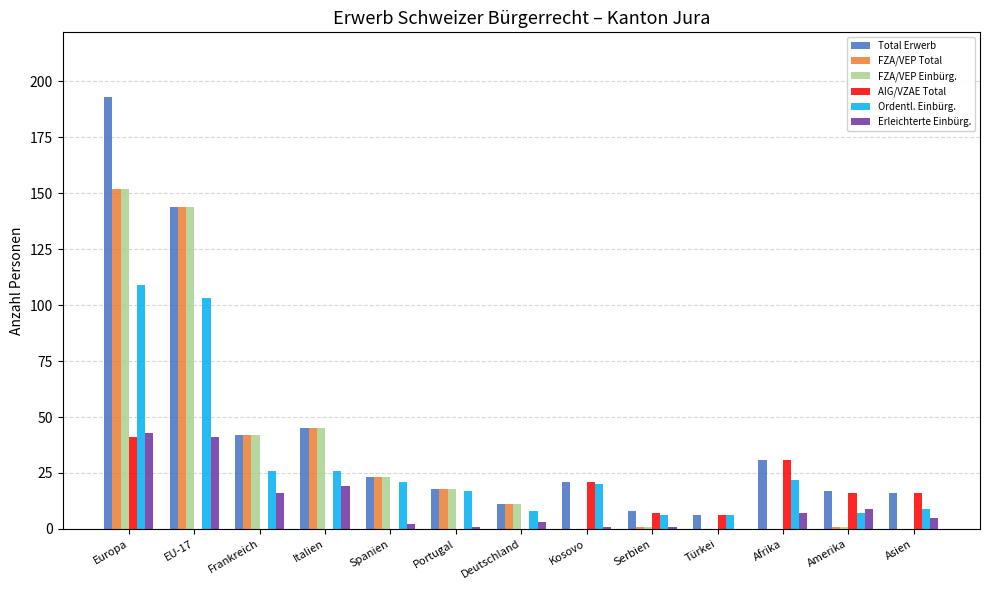

True or false: Ordentl. Einbürg. has a value of 15 at Italien.

False